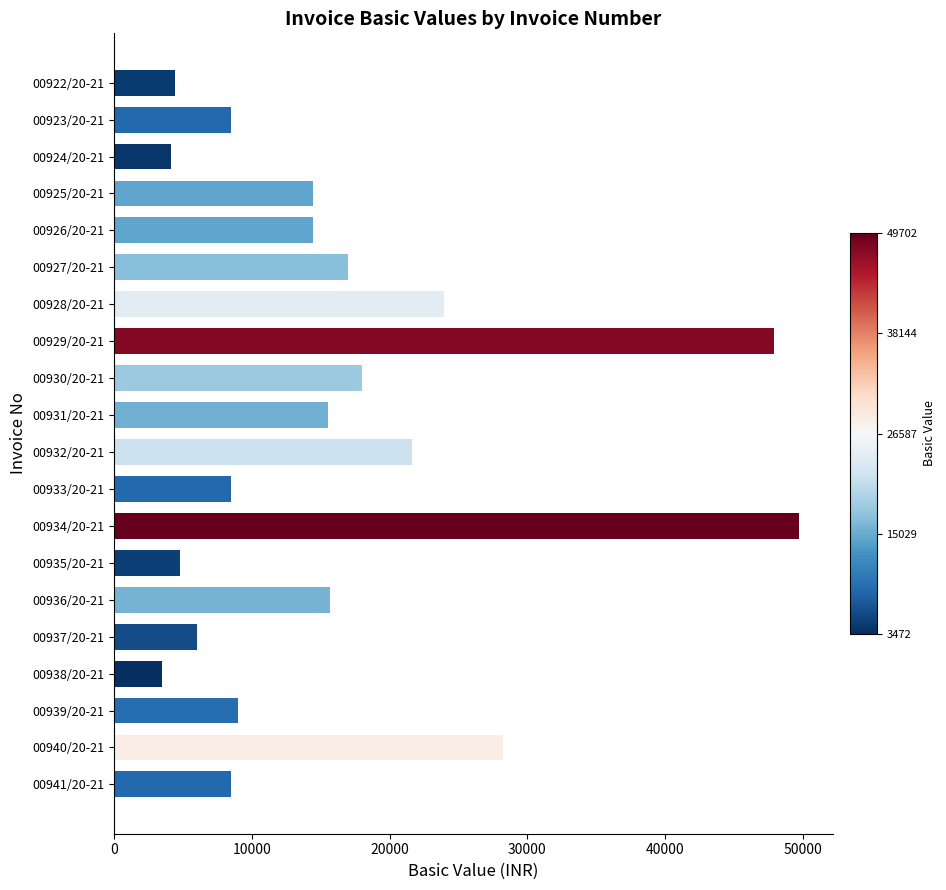

What is the label of the 15th bar from the top?

00936/20-21